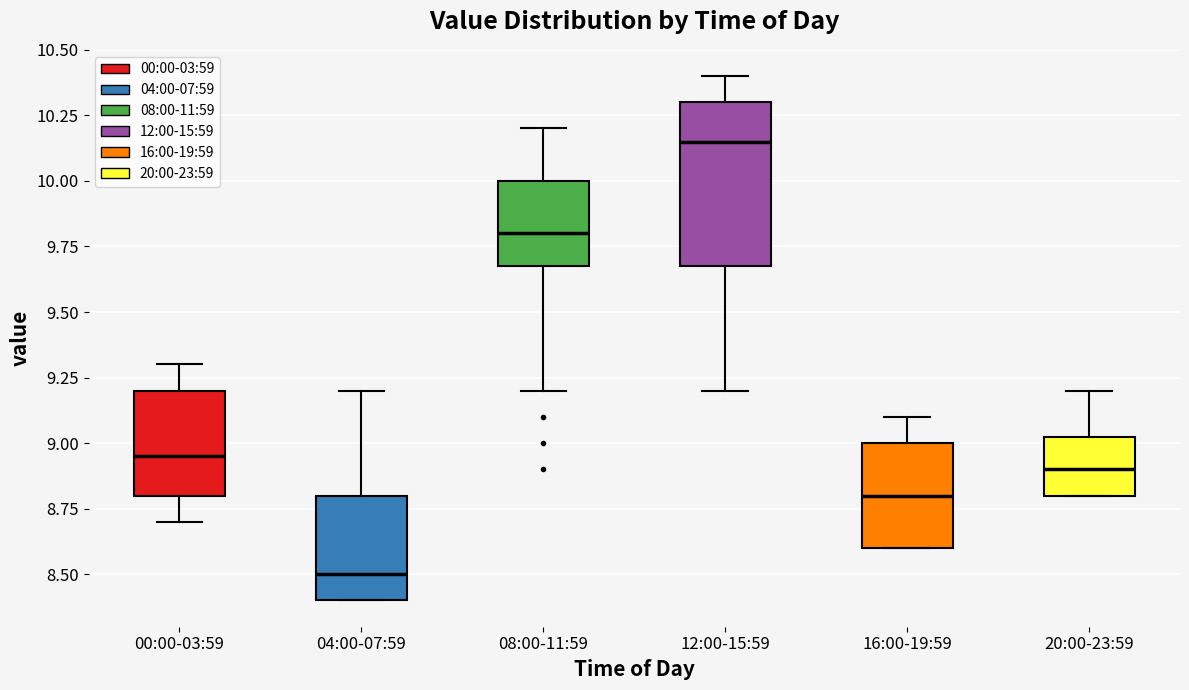

Reading left to right, read every box against the y-axis: the position of its median line, the range the box covers, and the ends of its whiskers. The values are not printed on the chart, so give them approximately, as read against the axis.

00:00-03:59: median 8.95, box 8.80 to 9.20, whiskers 8.70 to 9.30
04:00-07:59: median 8.50, box 8.40 to 8.80, whiskers 8.40 to 9.20
08:00-11:59: median 9.80, box 9.70 to 10.00, whiskers 9.20 to 10.20
12:00-15:59: median 10.15, box 9.70 to 10.30, whiskers 9.20 to 10.40
16:00-19:59: median 8.80, box 8.60 to 9.00, whiskers 8.60 to 9.10
20:00-23:59: median 8.90, box 8.80 to 9.05, whiskers 8.80 to 9.20